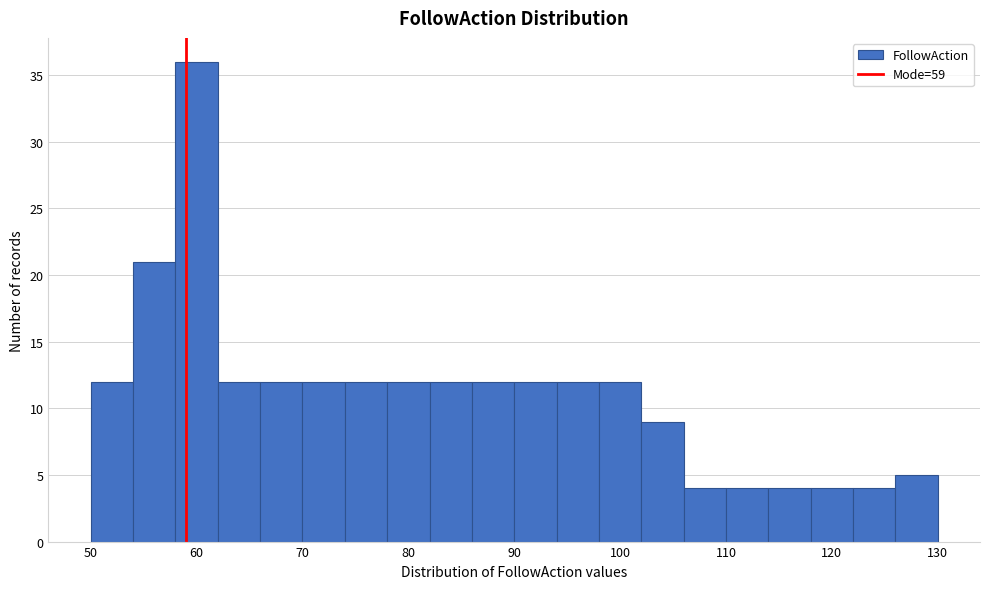

Reading left to right, transcribe this chart: for each bar, give the range it covers on the x-axis and its height. The values are not printed on the chart, so give them approximately, as read against the axis.

50 to 54: 12
54 to 58: 21
58 to 62: 36
62 to 66: 12
66 to 70: 12
70 to 74: 12
74 to 78: 12
78 to 82: 12
82 to 86: 12
86 to 90: 12
90 to 94: 12
94 to 98: 12
98 to 102: 12
102 to 106: 9
106 to 110: 4
110 to 114: 4
114 to 118: 4
118 to 122: 4
122 to 126: 4
126 to 130: 5